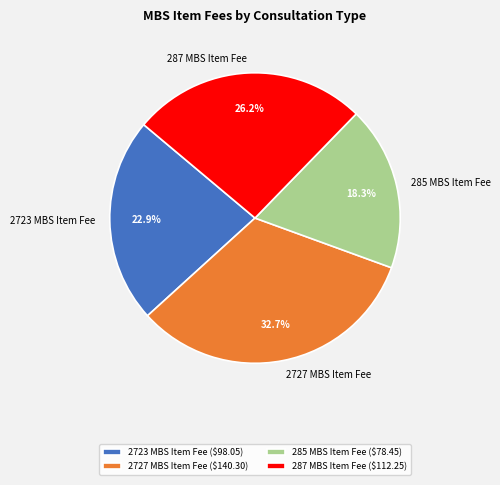

Count the number of slices in the pie.

4